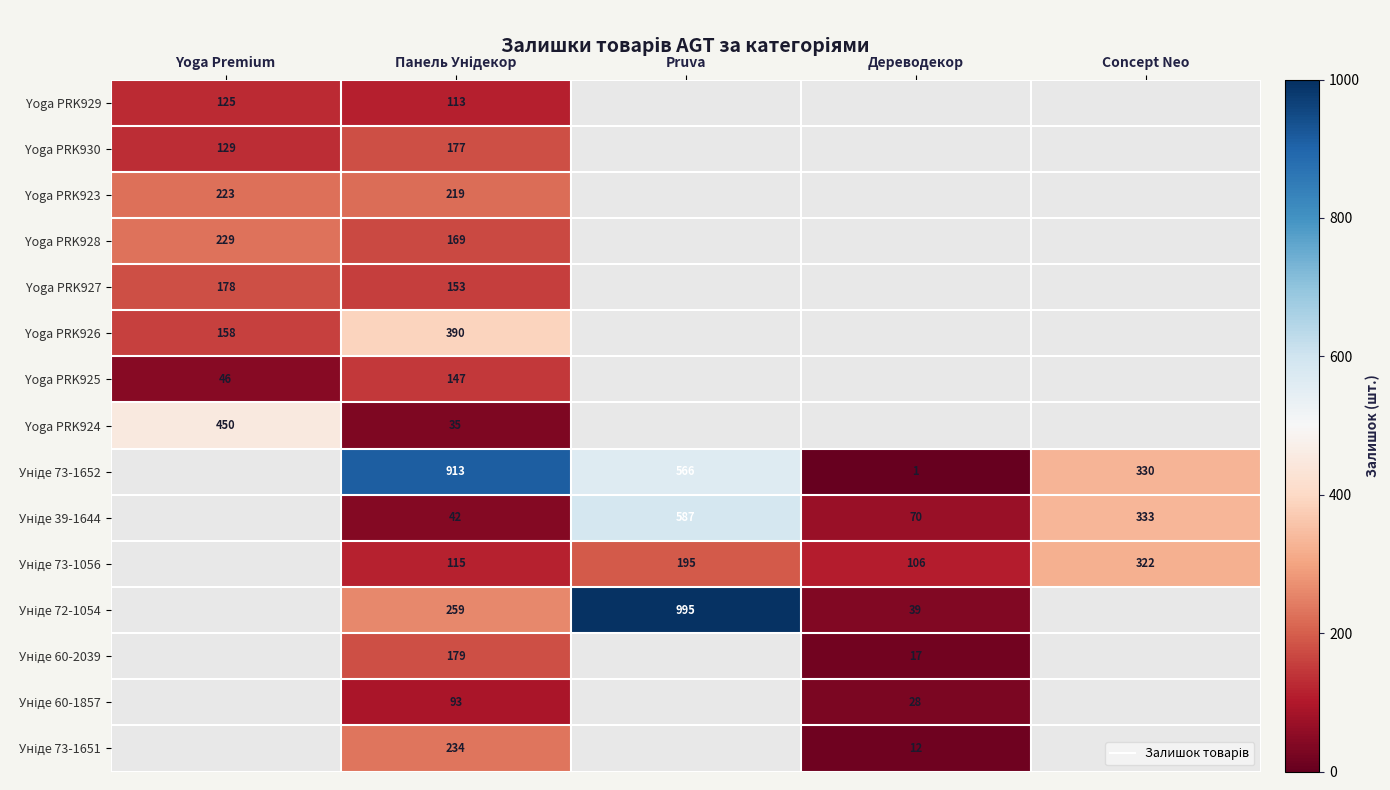

Is it true that Уніде 73-1652 equals 330.0 at Concept Neo?

True